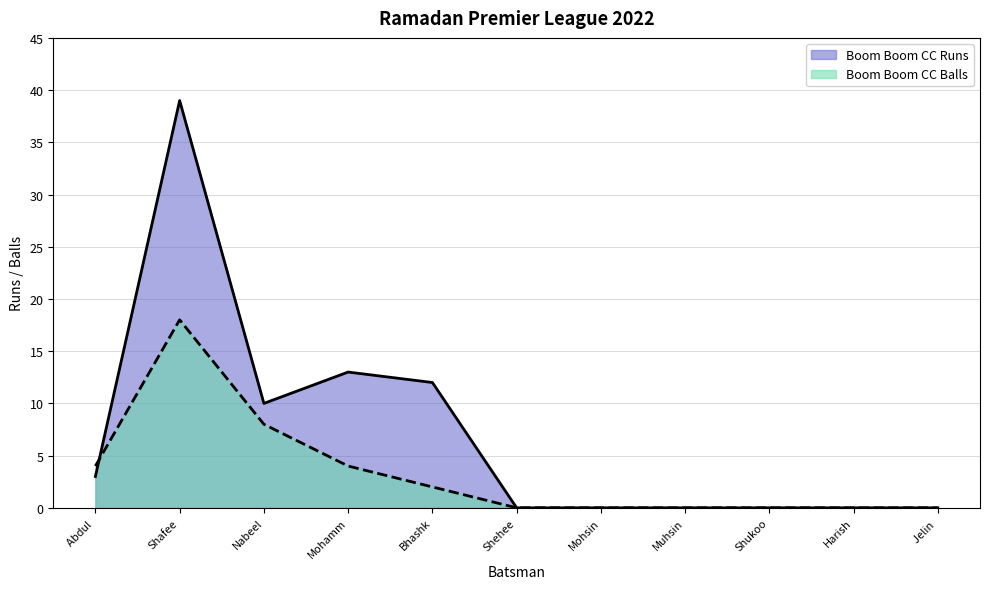

What is the difference between the maximum and minimum values in the Boom Boom CC Runs series?

39